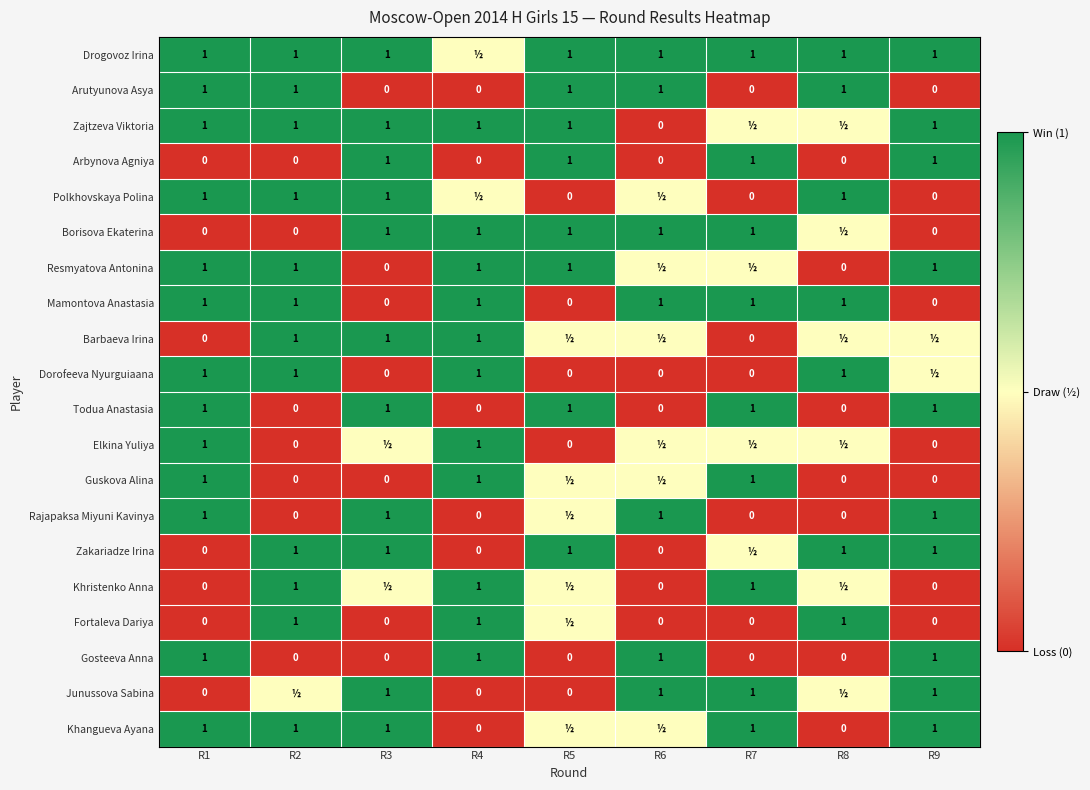

How many values in the Gosteeva Anna series exceed 0?

4